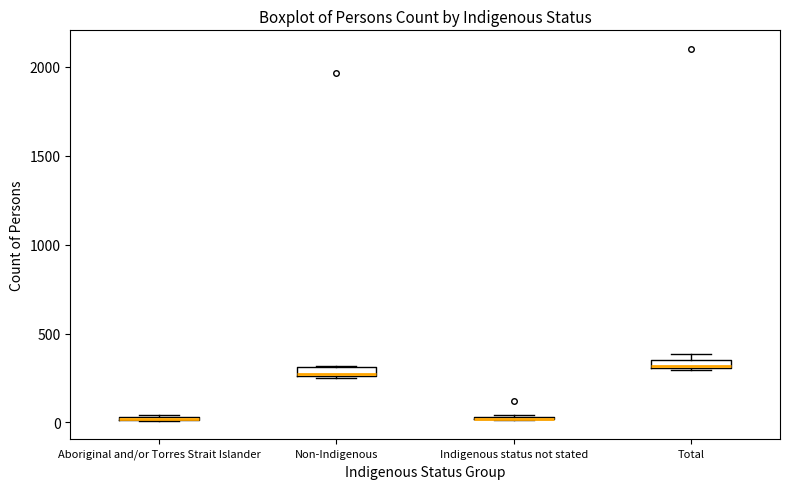

Where is the upper edge of the box for Total on the y-axis? The values are not printed on the chart, so give them approximately, as read against the axis.

350